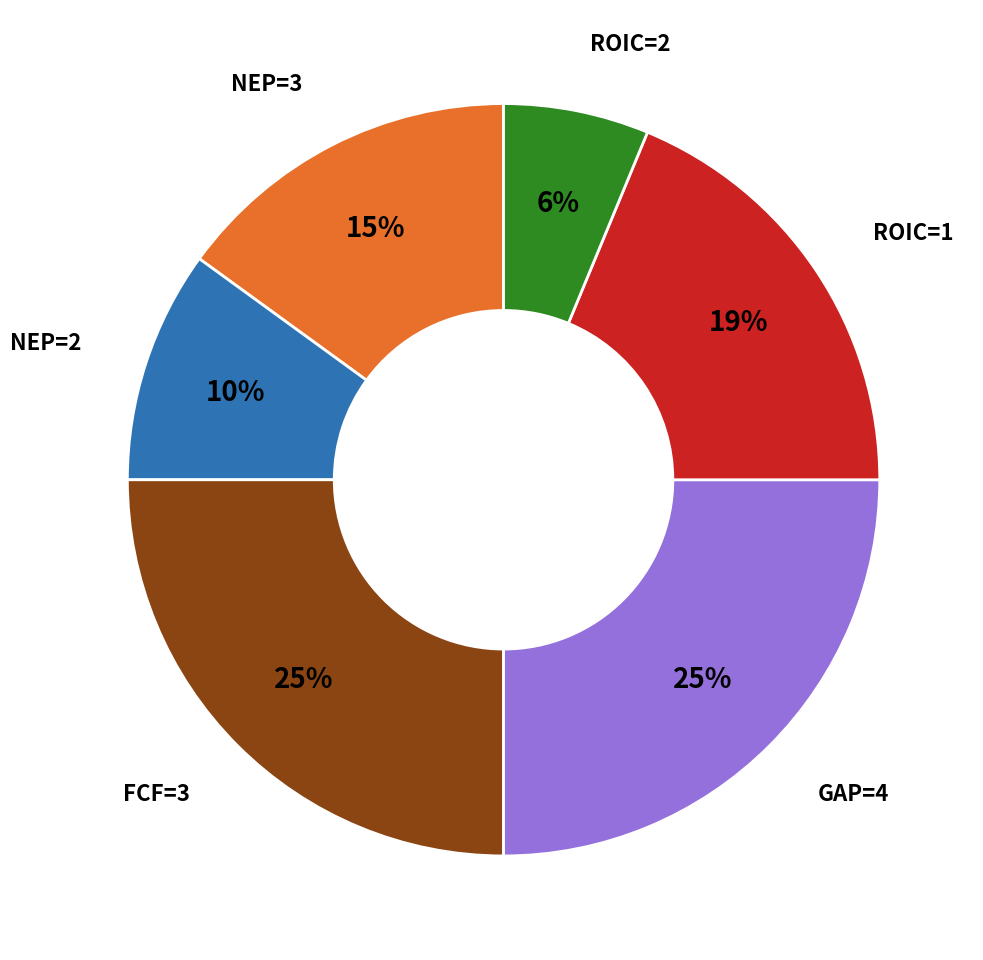

Is there any slice that represents more than half of the pie?

No